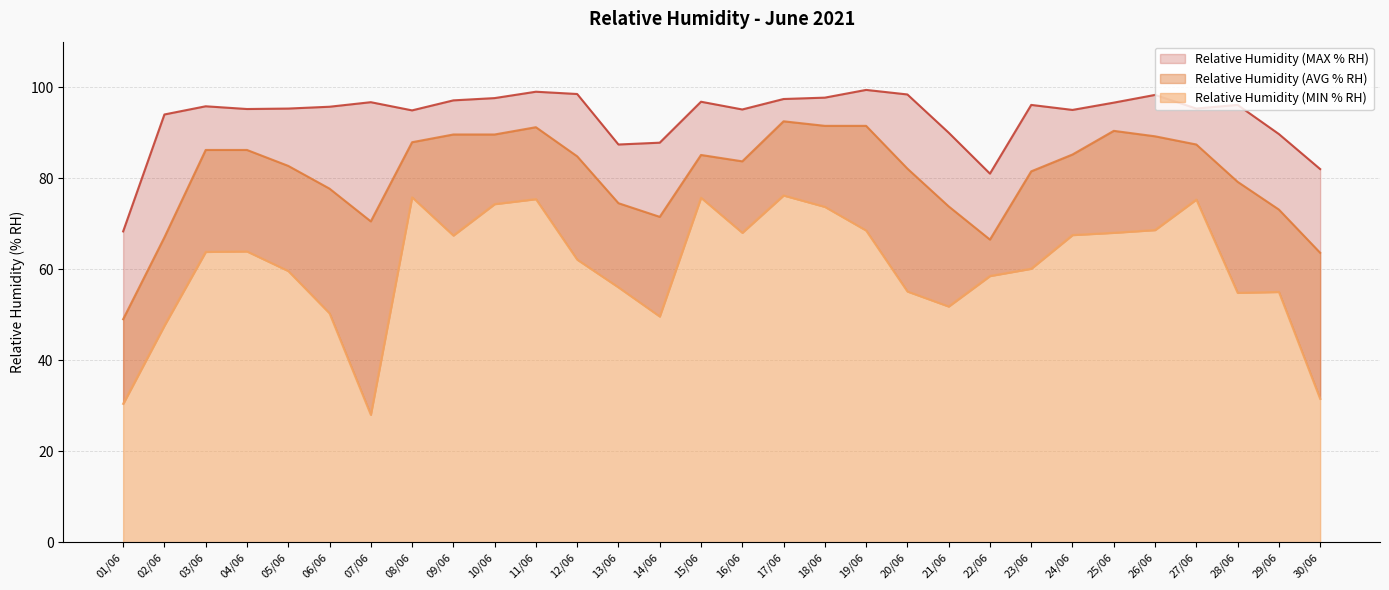

How many values in the Relative Humidity (AVG % RH) series are below 84?

15